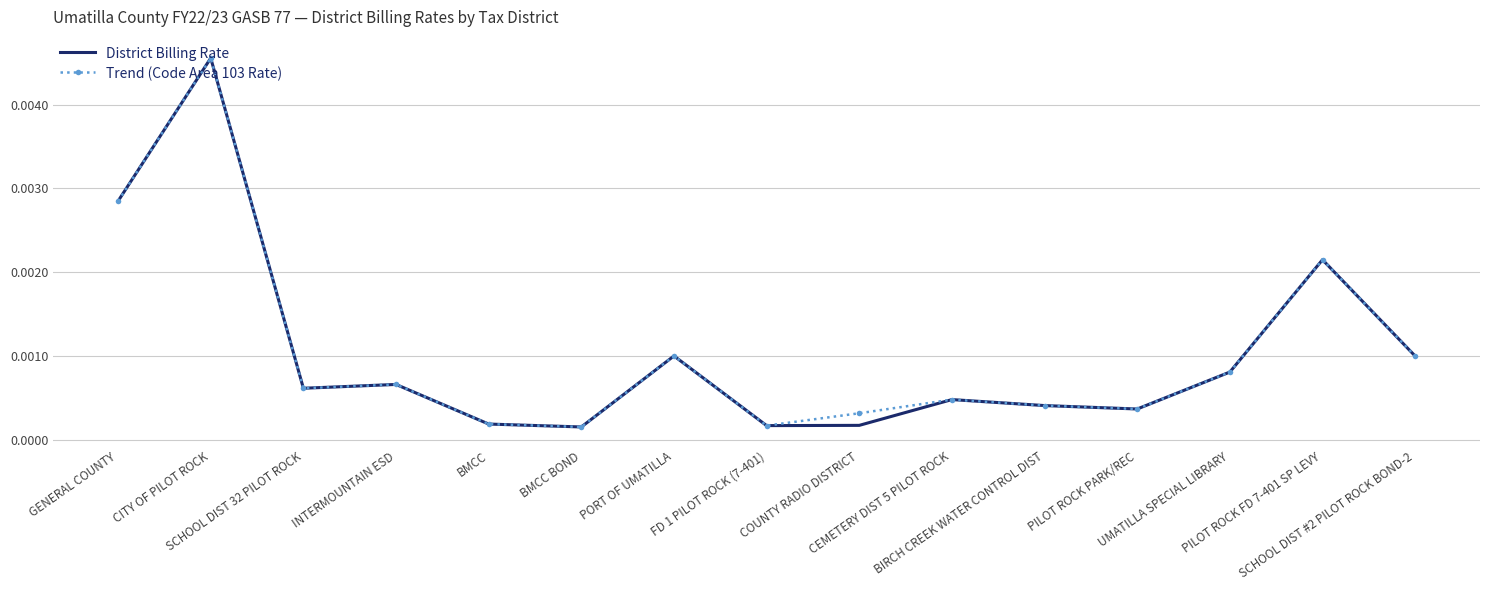

What are all the series names shown in the legend?

District Billing Rate, Trend (Code Area 103 Rate)